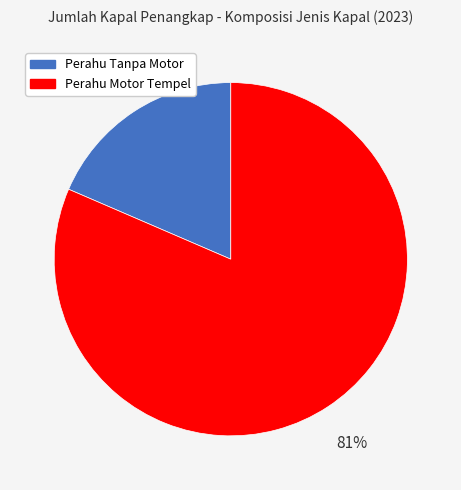

Does any single category account for the majority?

Yes